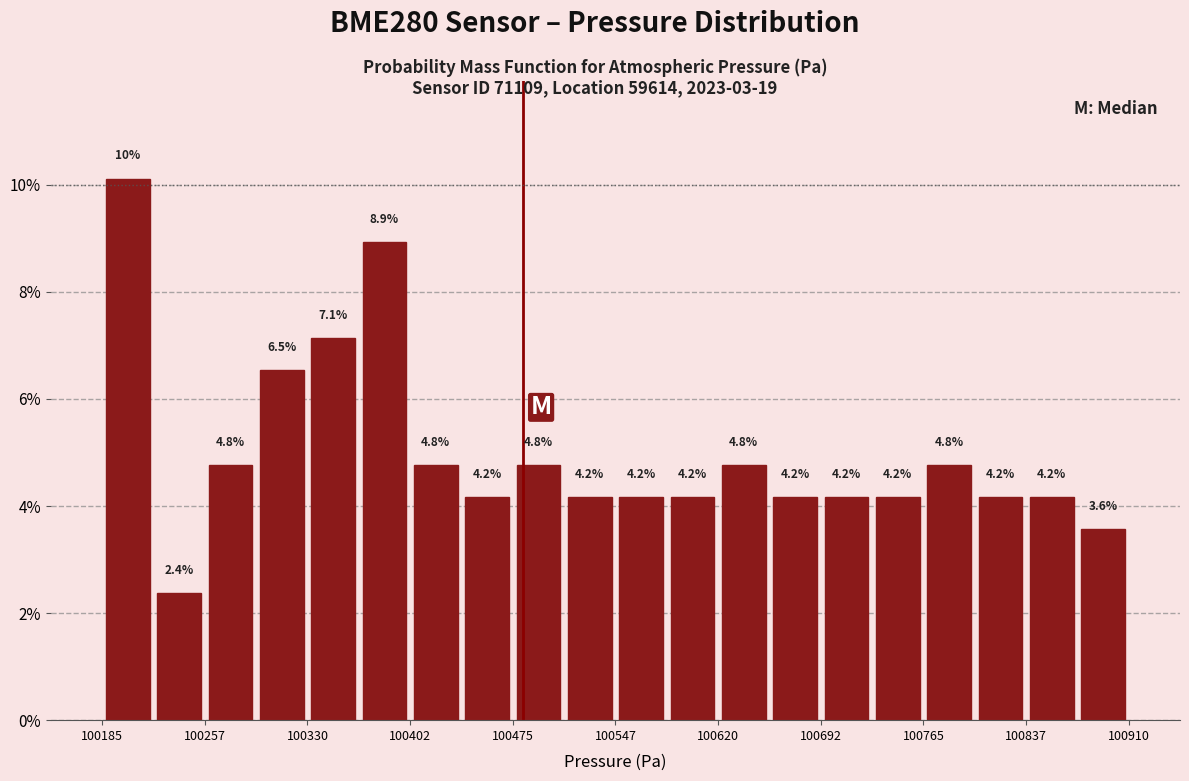

Around what value on the x-axis is the tallest bar? Give the approximate position of its centre, as read against the axis.

100200